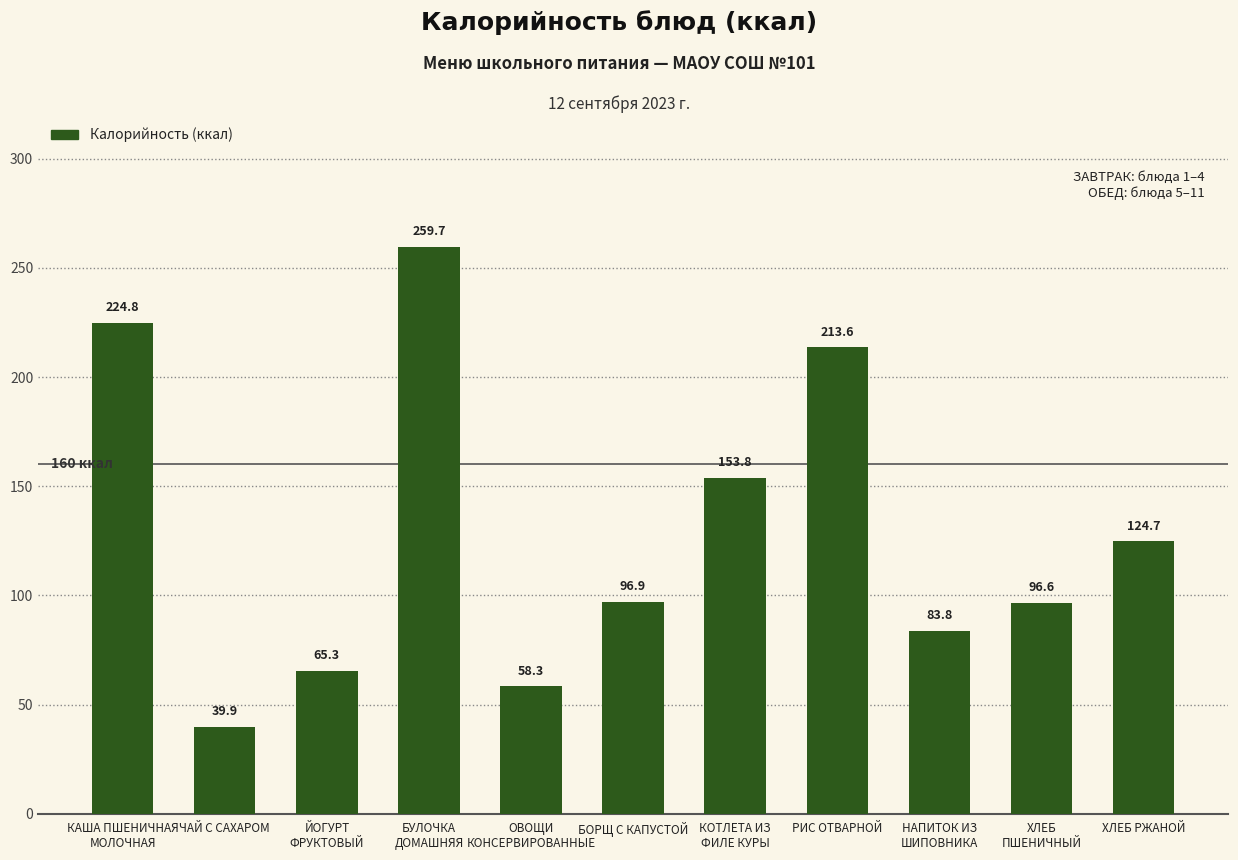

What is the difference between the maximum and second lowest values?

201.5